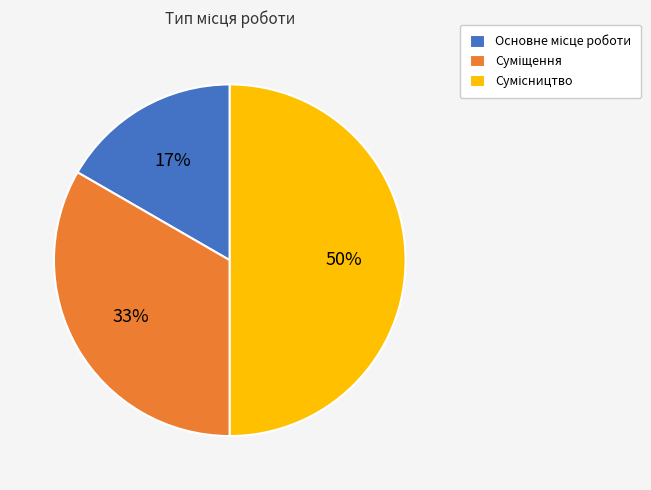

To the nearest percent, what is the average slice percentage?

33%